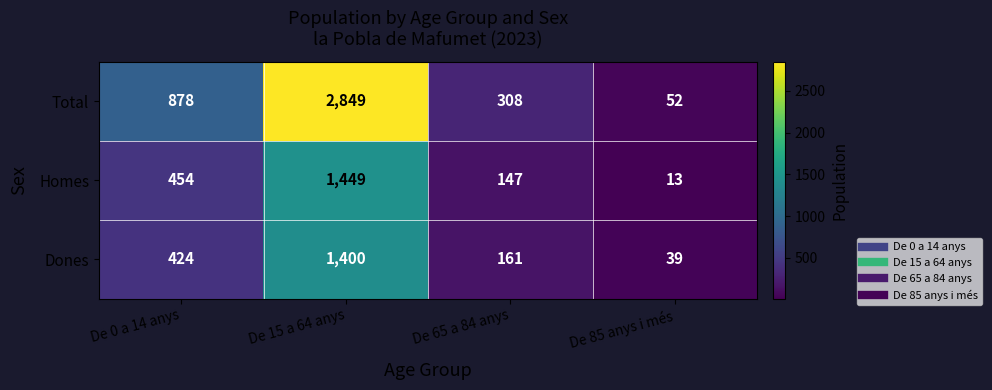

Rank the series at De 15 a 64 anys from highest to lowest value.

Total, Homes, Dones